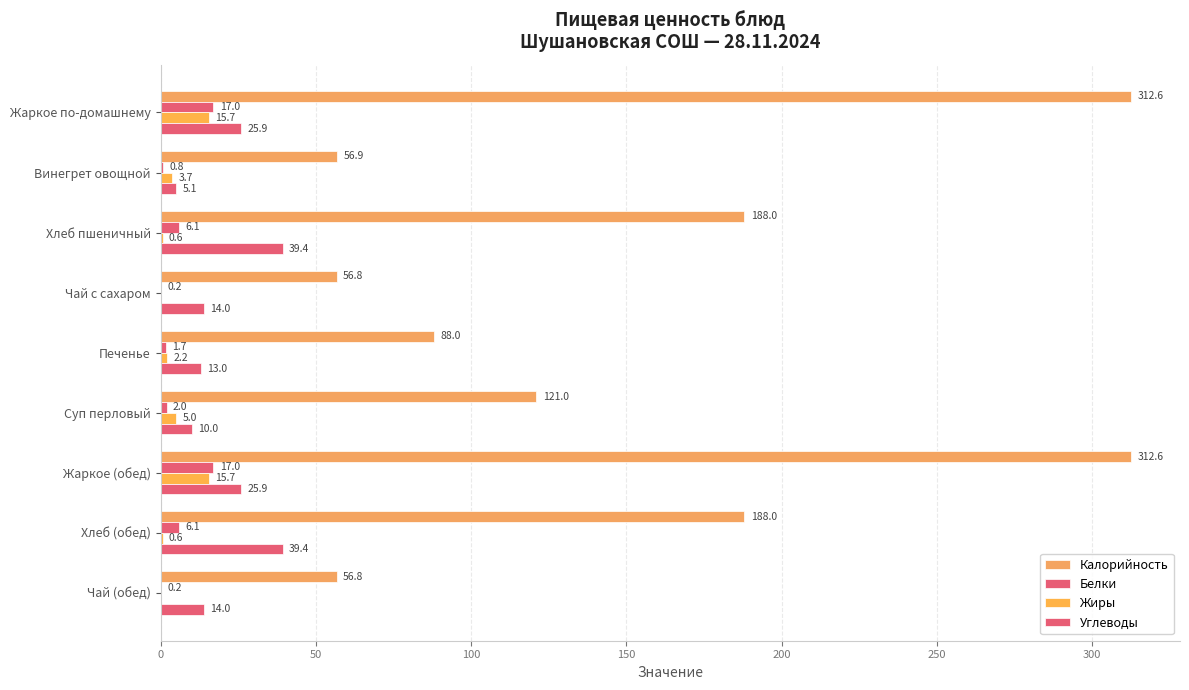

How many distinct data groups are displayed?

4